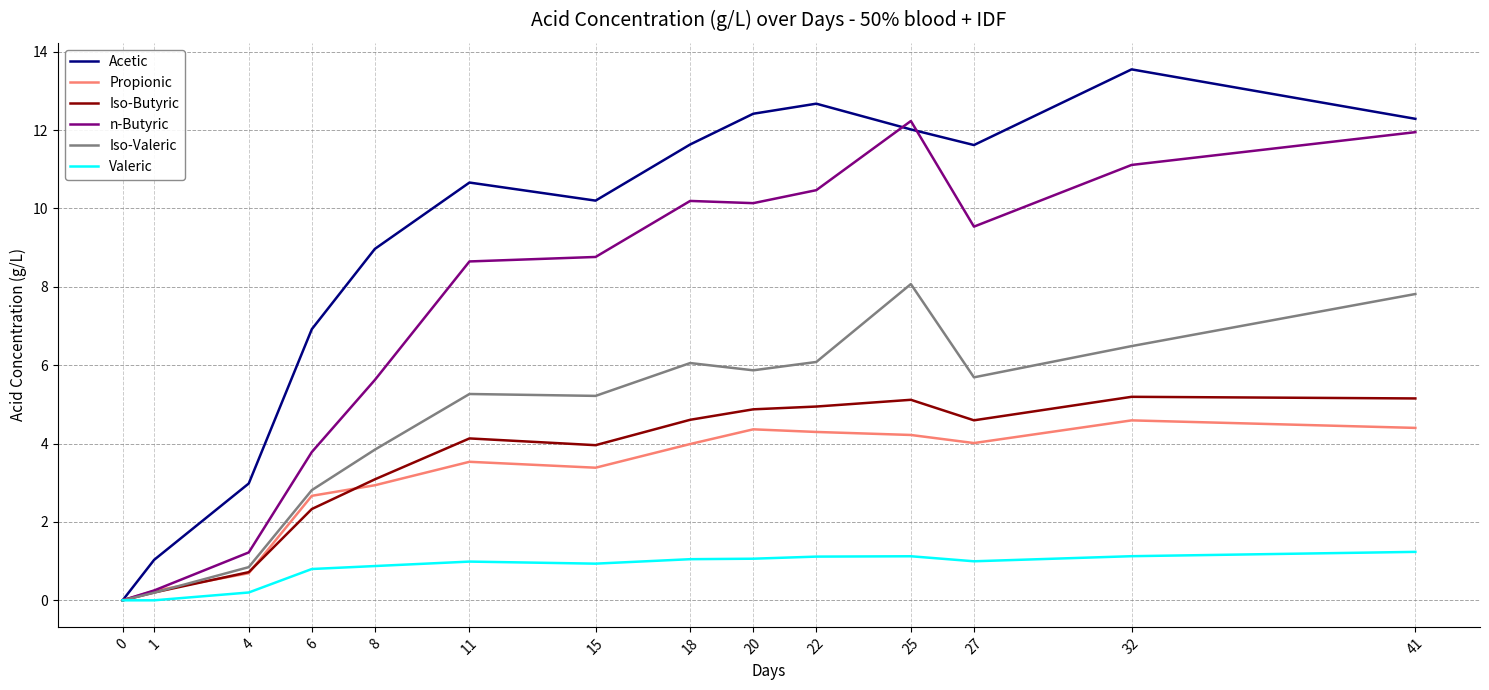

Rank the series by their maximum value, from lowest to highest.

Valeric, Propionic, Iso-Butyric, Iso-Valeric, n-Butyric, Acetic